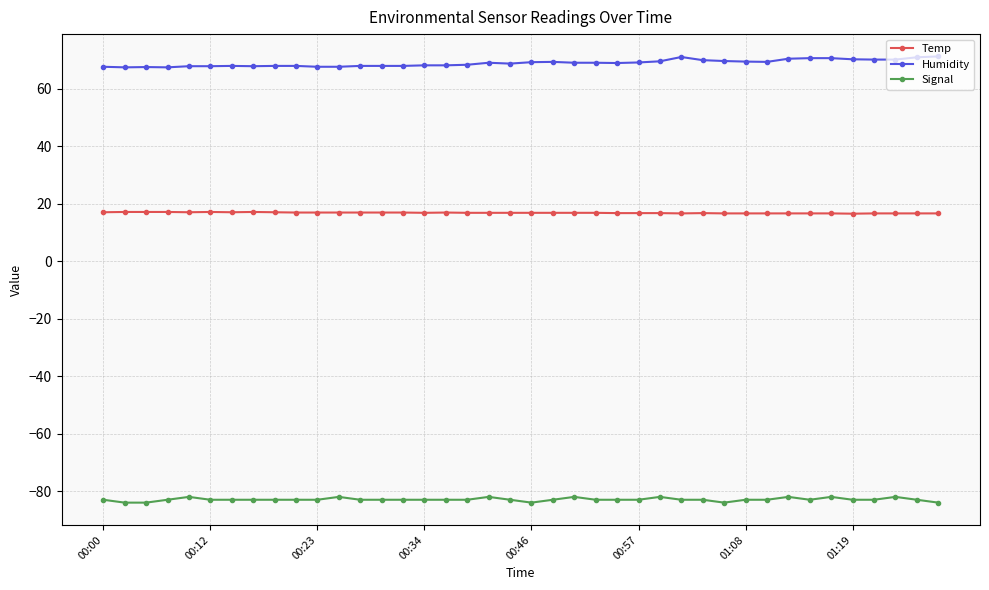

True or false: Humidity has more than 1 points higher than both neighbors.

True